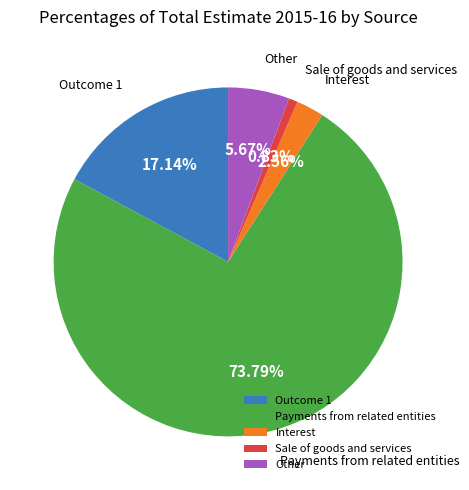

The Outcome 1 slice represents 4% of the pie. True or false?

False